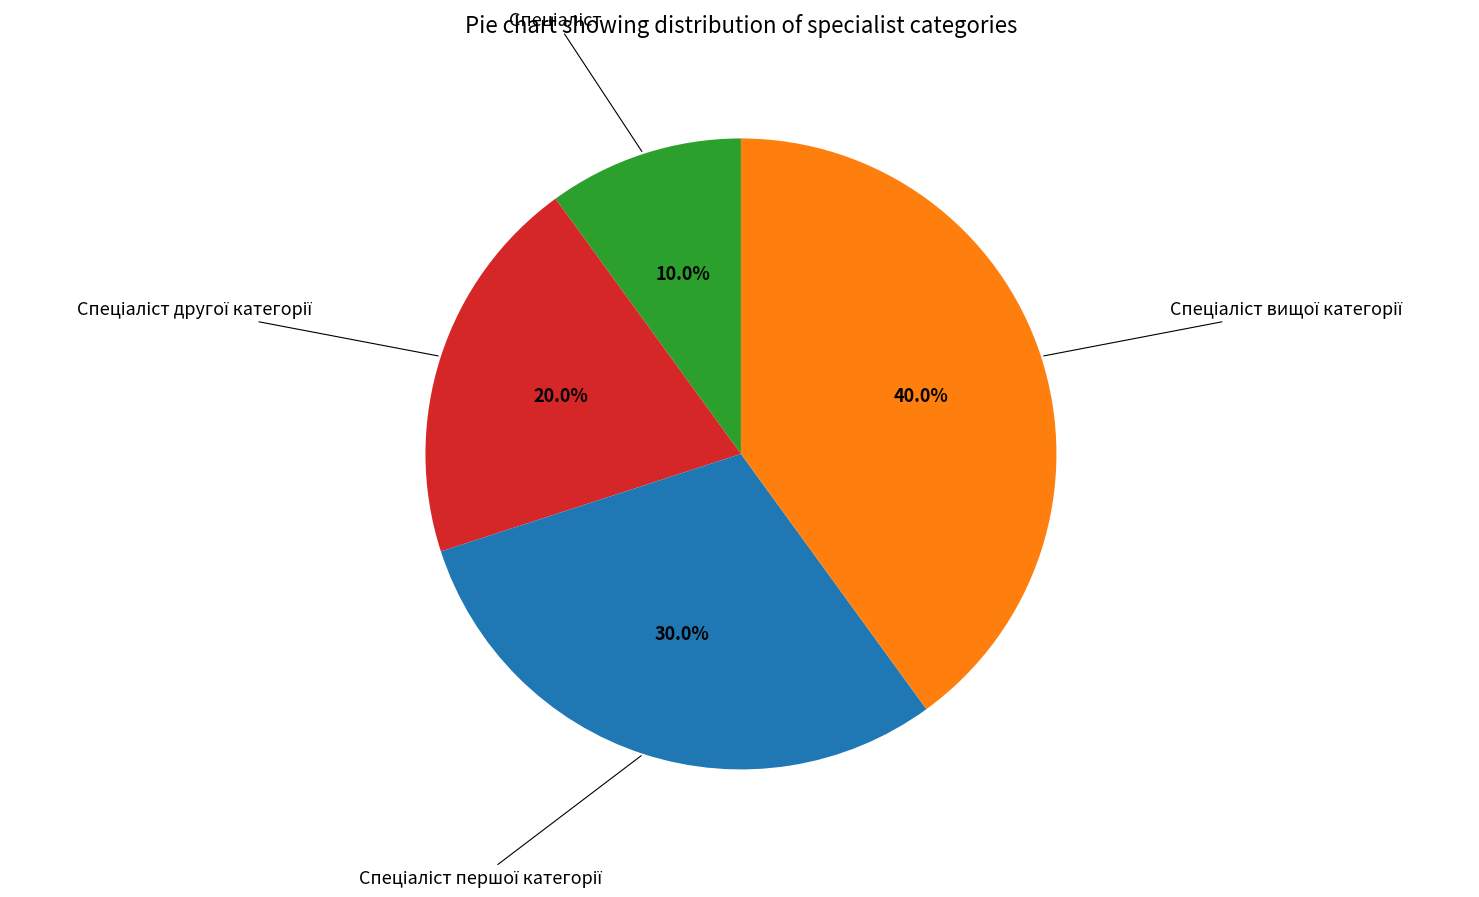

How many segments does this pie chart have?

4